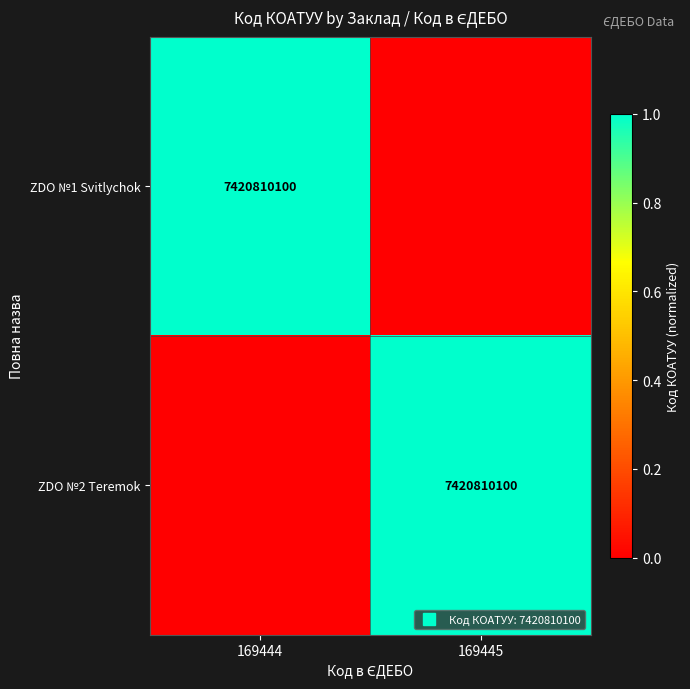

Which series has the largest total across all categories?

ZDO №1 Svitlychok